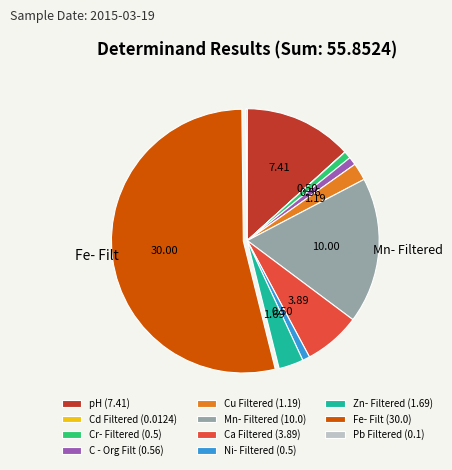

Which slice is the largest?

Fe- Filt